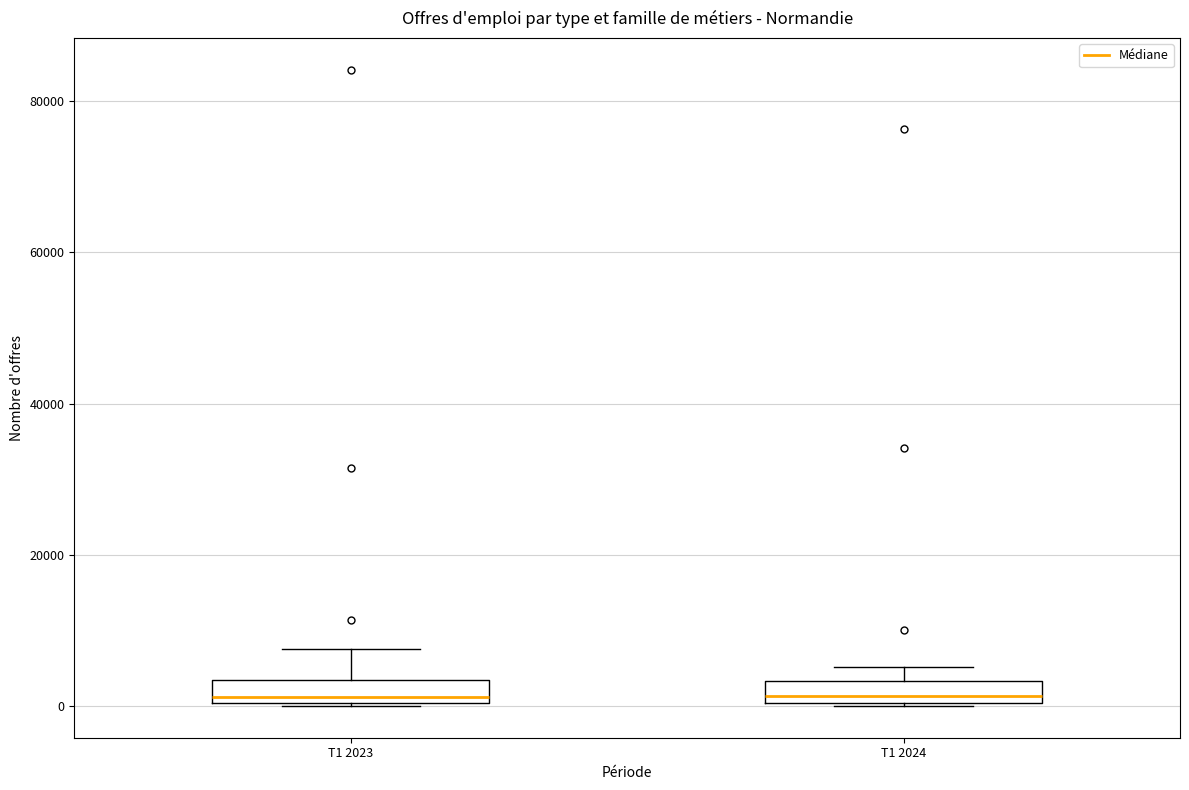

Where does the median line of the box for T1 2023 sit on the y-axis? The values are not printed on the chart, so give them approximately, as read against the axis.

2000